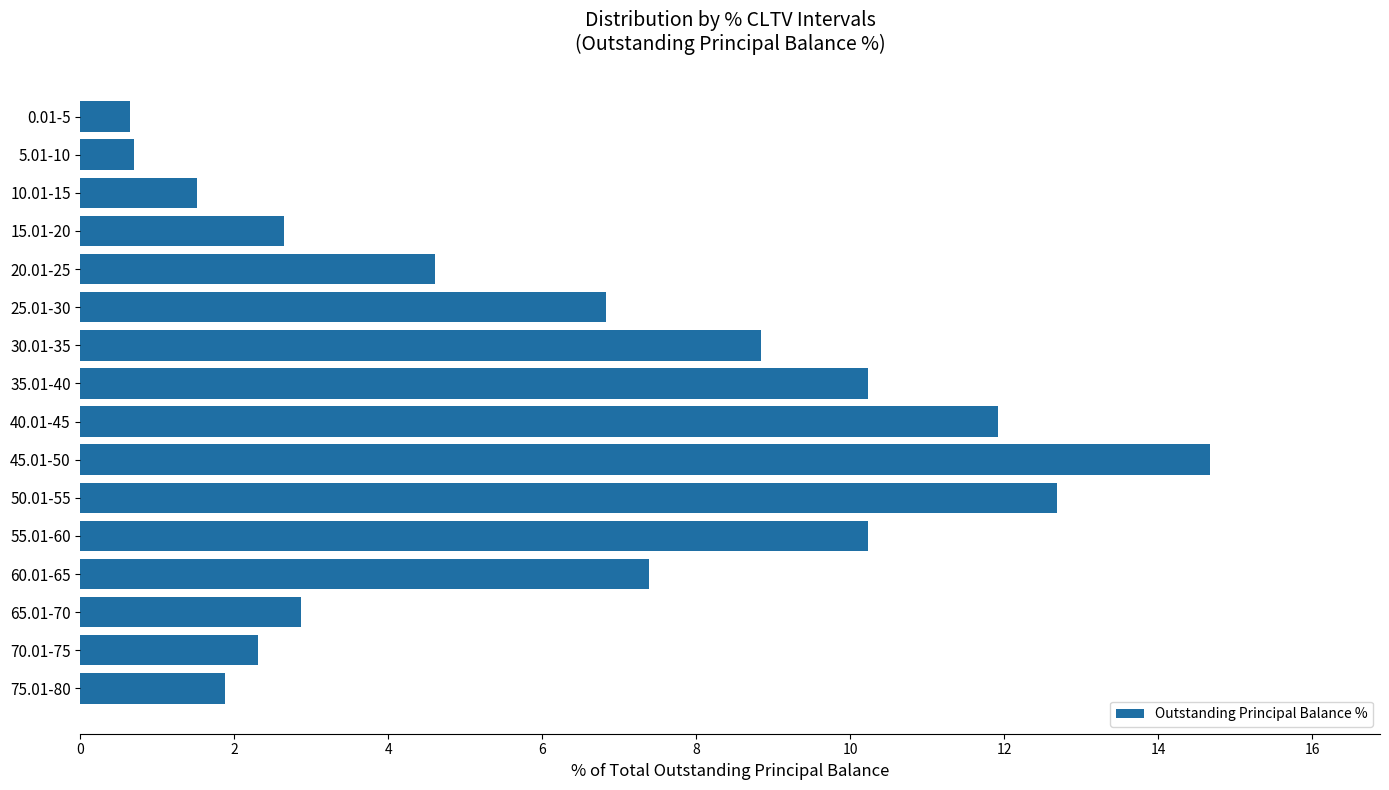

How many data points are less than 6?

8